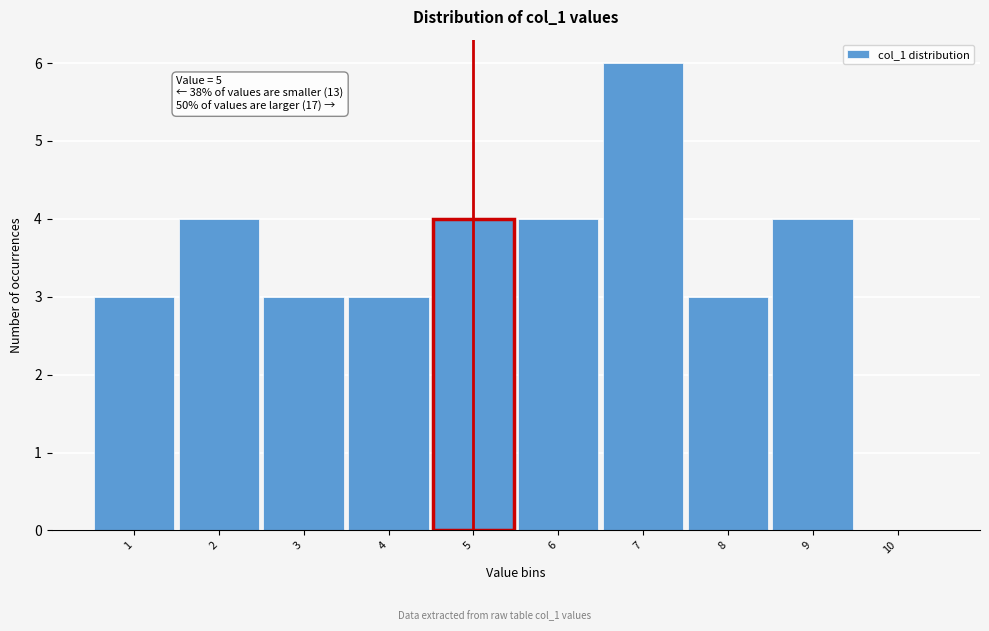

Which range on the x-axis has the tallest bar?

6.5 to 7.5